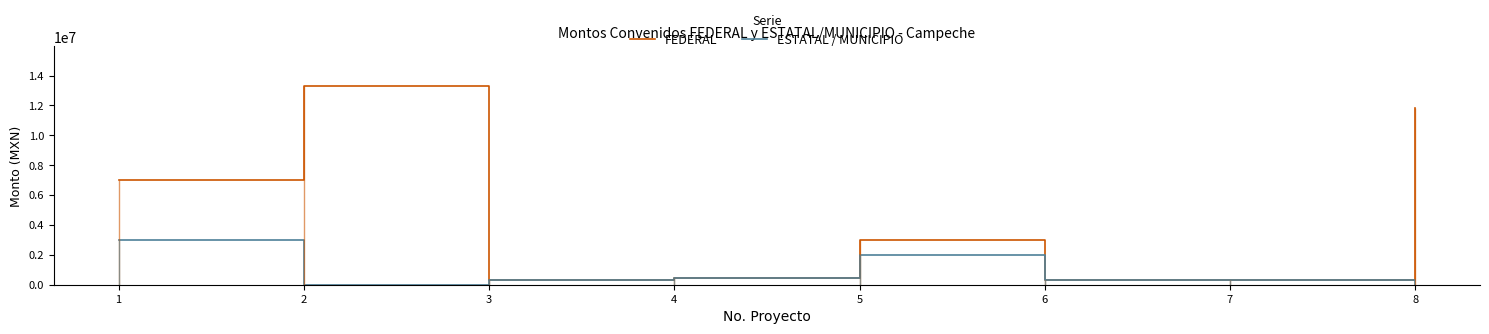

Does the chart display data point markers on the line(s)?

No